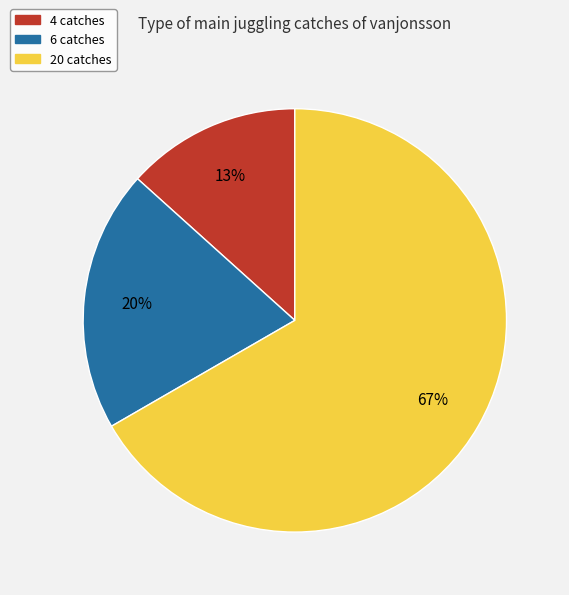

Which category has the biggest portion of the pie?

20 catches